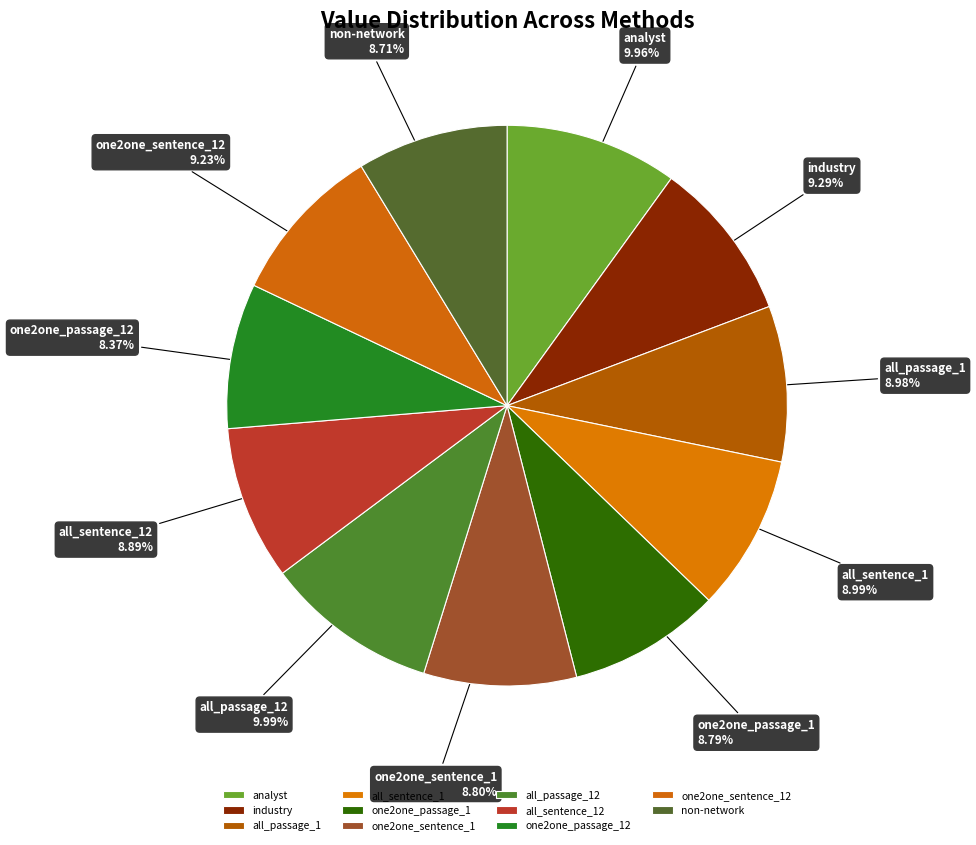

Is there a majority slice in this chart?

No